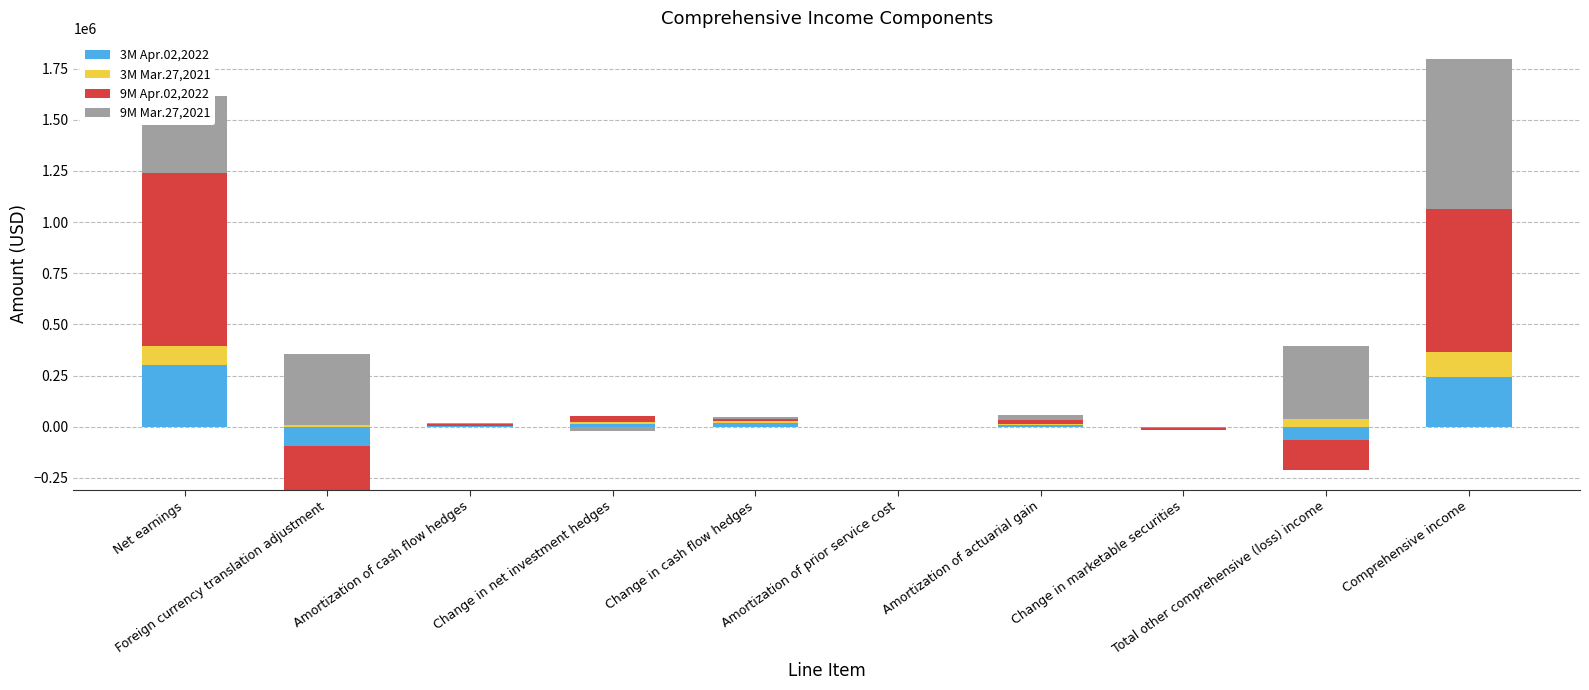

At which category does the chart reach its minimum across all series?

Foreign currency translation adjustment